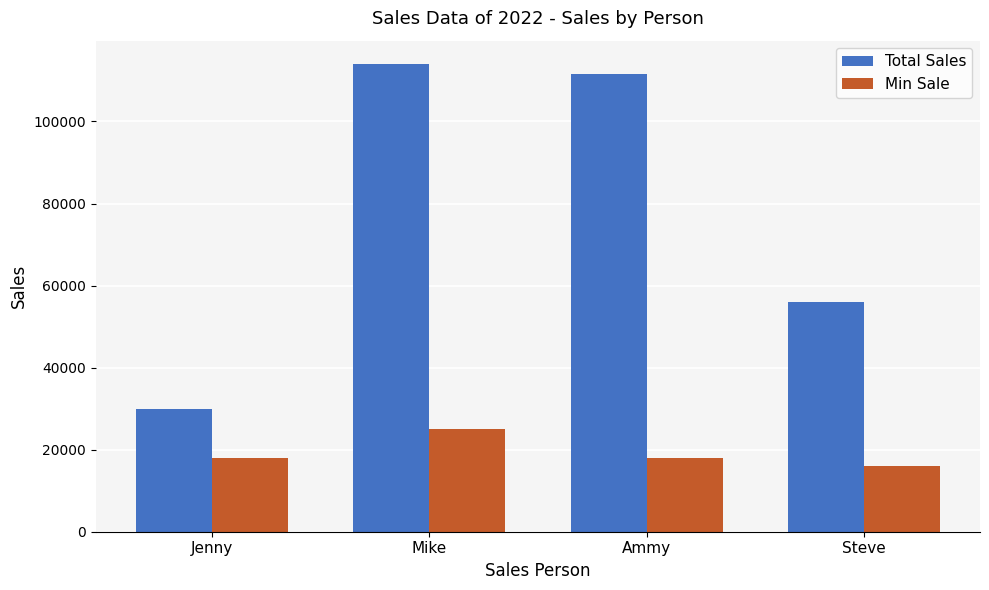

Which series has the largest range (max minus min)?

Total Sales